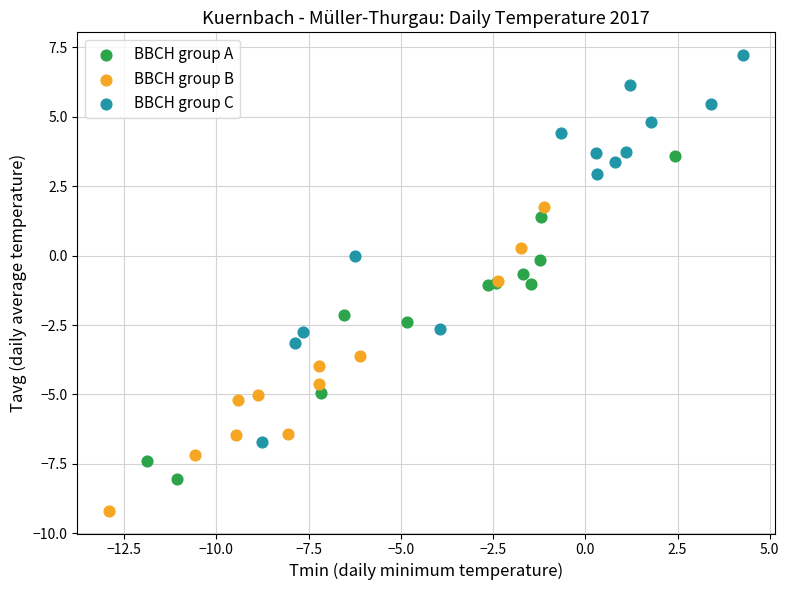

Which series contains the highest Y value?

BBCH group C